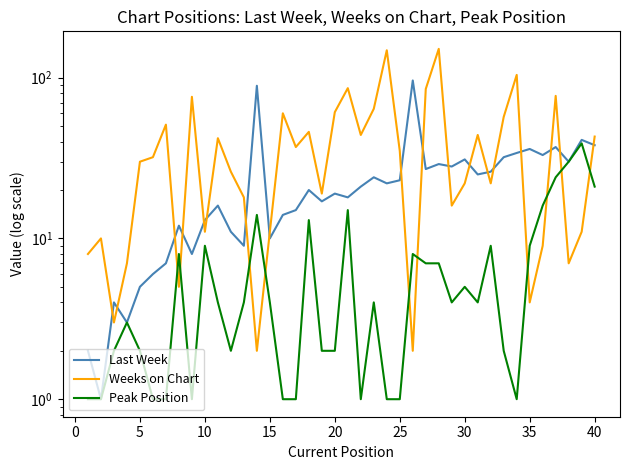

What is the minimum value for Peak Position?

1